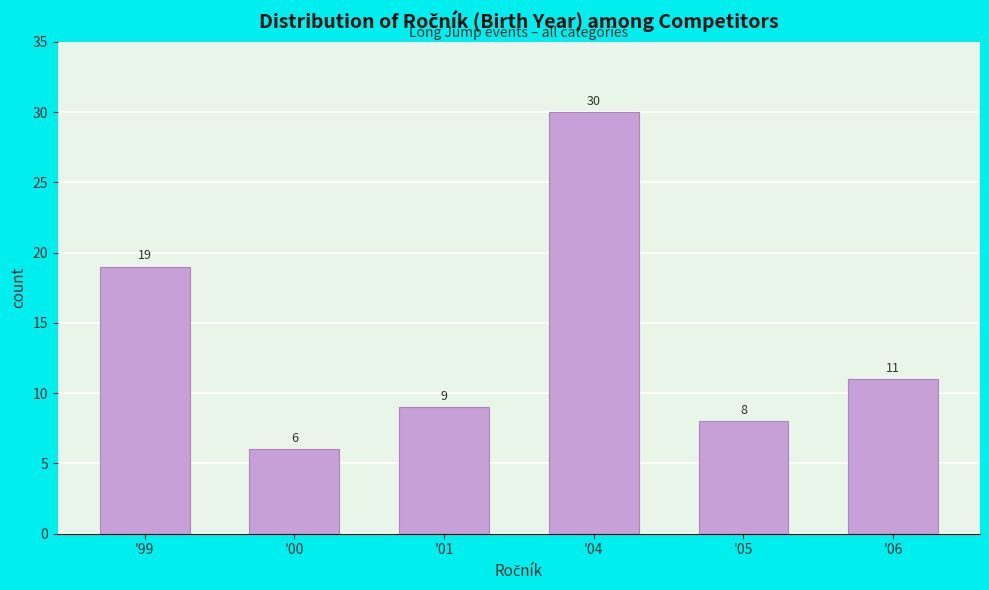

Reading left to right, list all the values displayed in this chart.

'99=19	'00=6	'01=9	'04=30	'05=8	'06=11